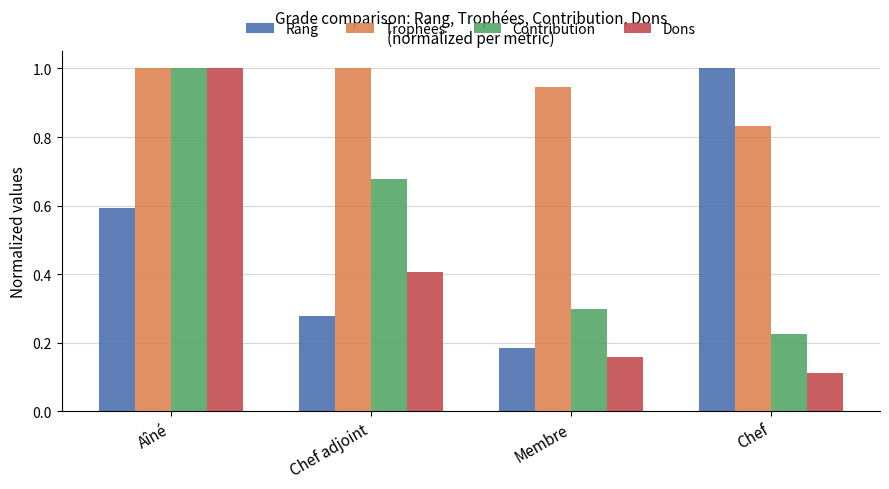

Between Membre and Chef, which series saw the biggest shift?

Rang